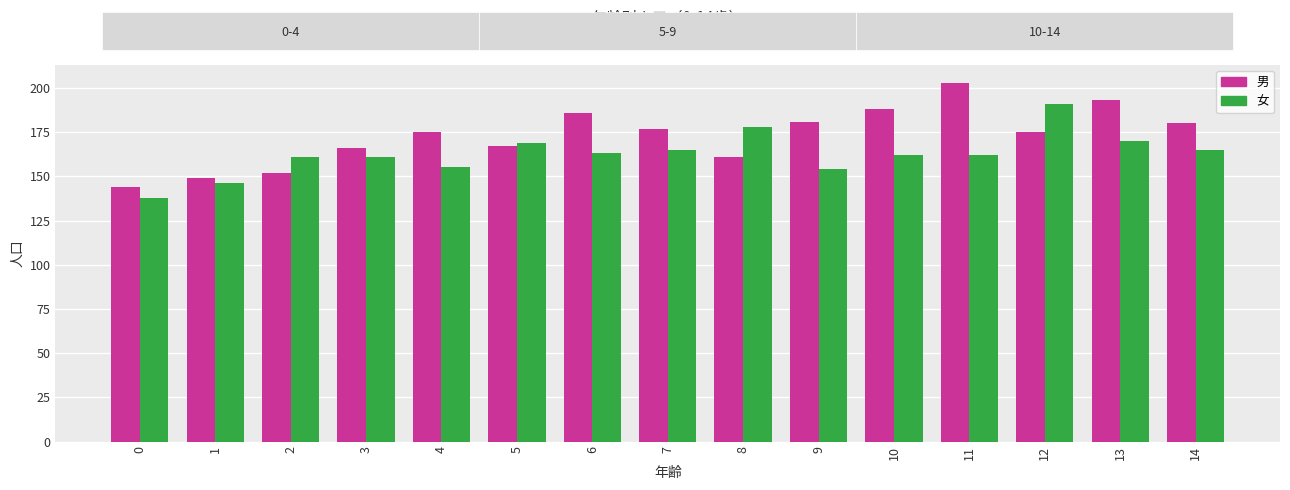

Count the number of data series in this chart.

2